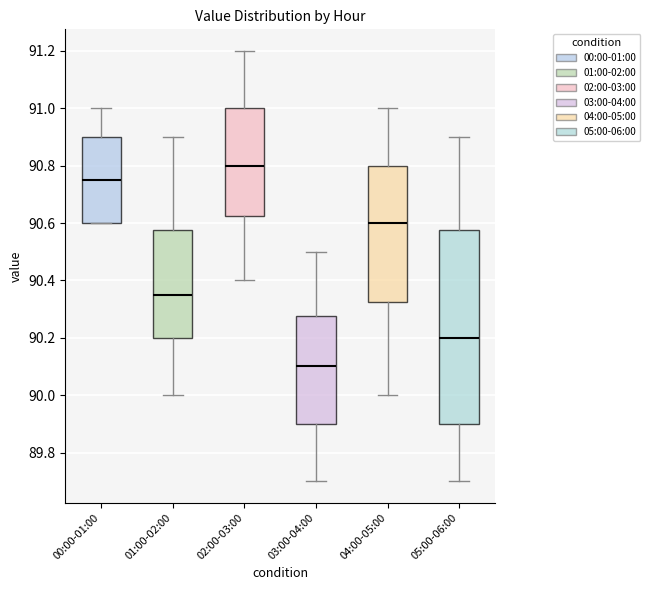

Reading left to right, read every box against the y-axis: the position of its median line, the range the box covers, and the ends of its whiskers. The values are not printed on the chart, so give them approximately, as read against the axis.

00:00-01:00: median 90.76, box 90.60 to 90.90, whiskers 90.60 to 91.00
01:00-02:00: median 90.36, box 90.20 to 90.58, whiskers 90.00 to 90.90
02:00-03:00: median 90.80, box 90.62 to 91.00, whiskers 90.40 to 91.20
03:00-04:00: median 90.10, box 89.90 to 90.28, whiskers 89.70 to 90.50
04:00-05:00: median 90.60, box 90.32 to 90.80, whiskers 90.00 to 91.00
05:00-06:00: median 90.20, box 89.90 to 90.58, whiskers 89.70 to 90.90